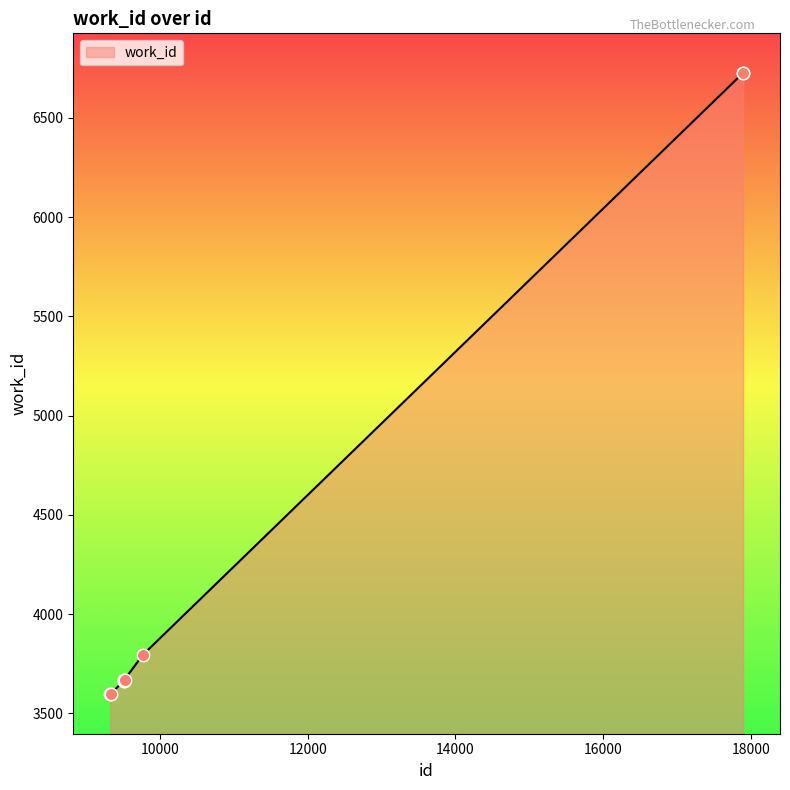

What is the difference between the maximum and minimum values?

3129